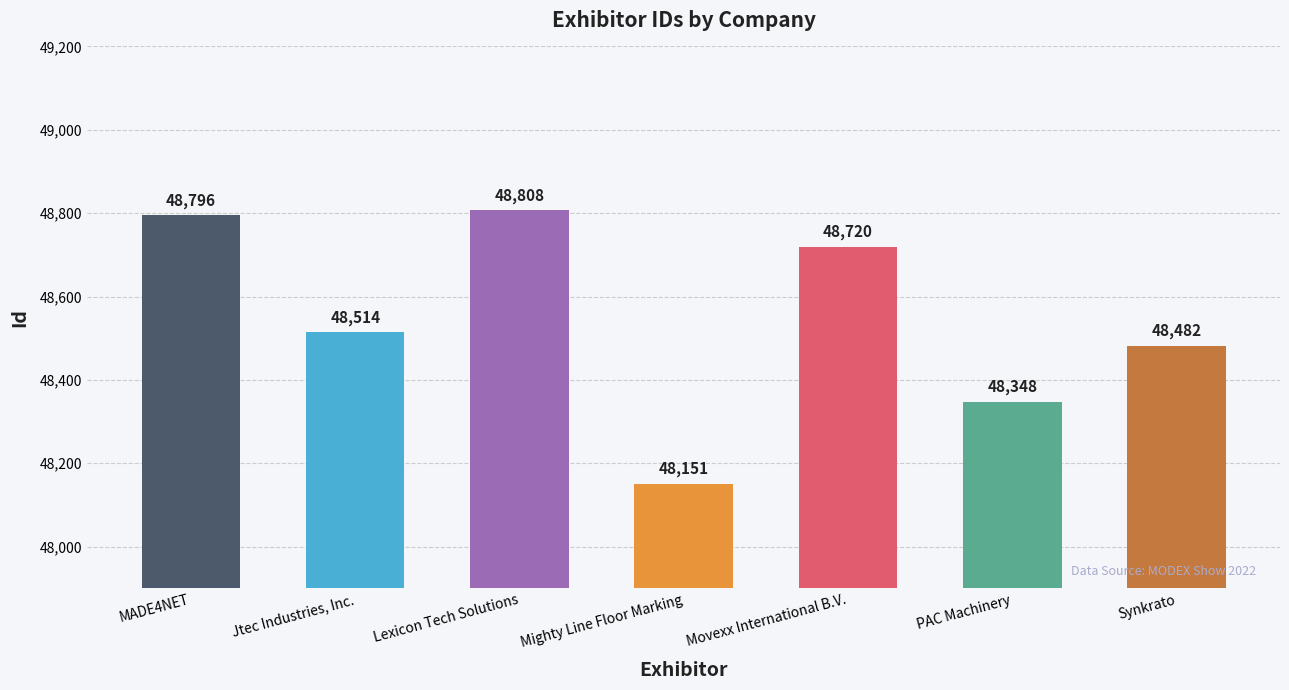

True or false: the data shows 80333 at Jtec Industries, Inc..

False